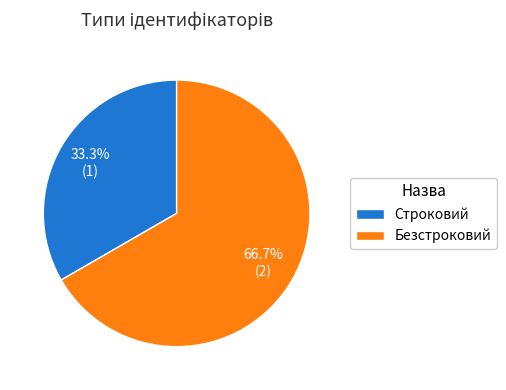

Which has a higher value, Строковий or Безстроковий?

Безстроковий